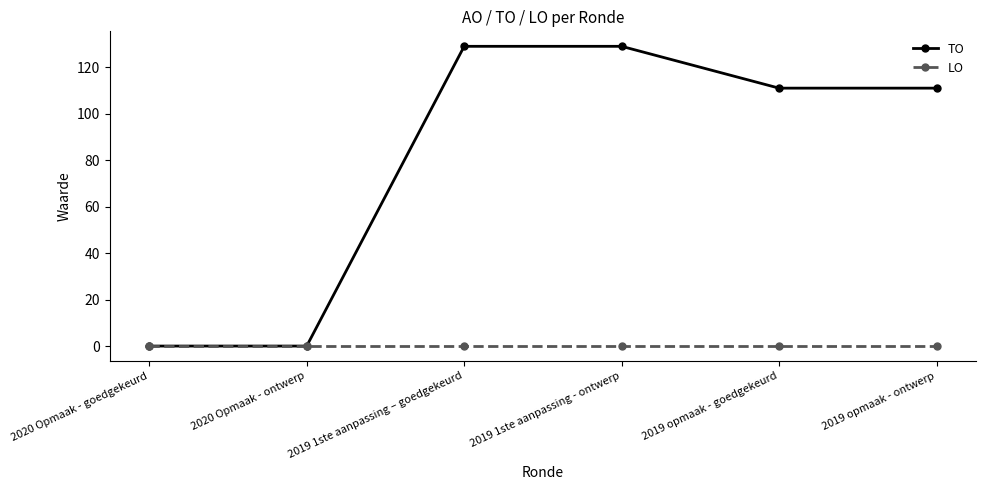

True or false: TO has more than 2 points higher than both neighbors.

False